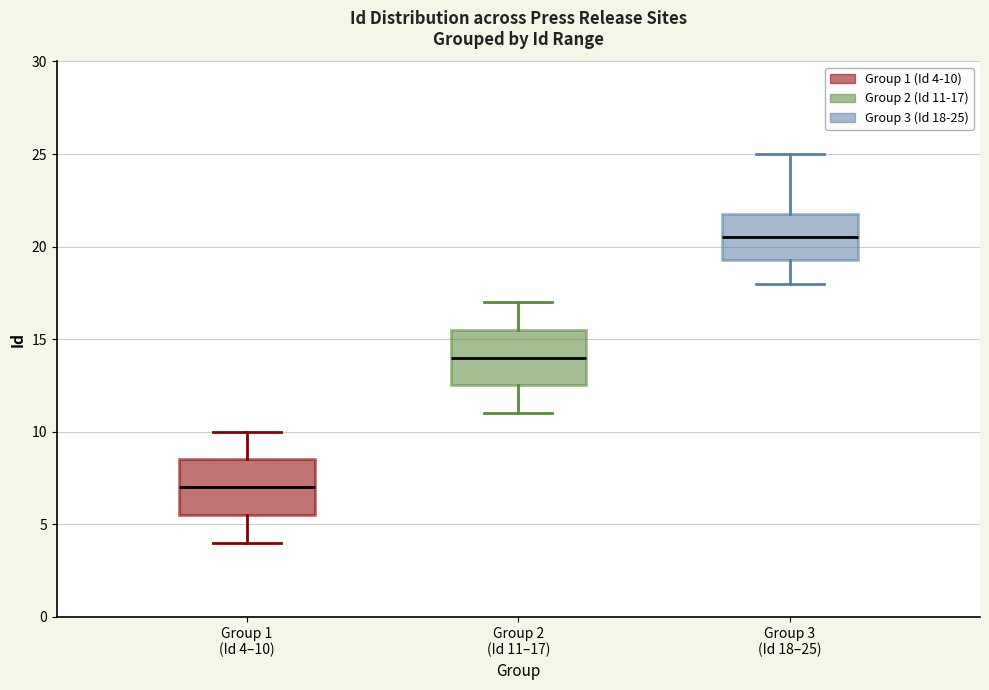

Which box has the highest median line?

Group 3 (Id 18–25)